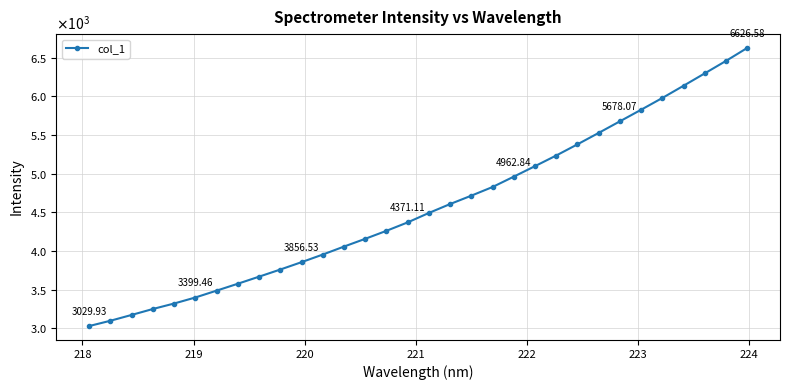

Is this an area chart (filled region under the line)?

No